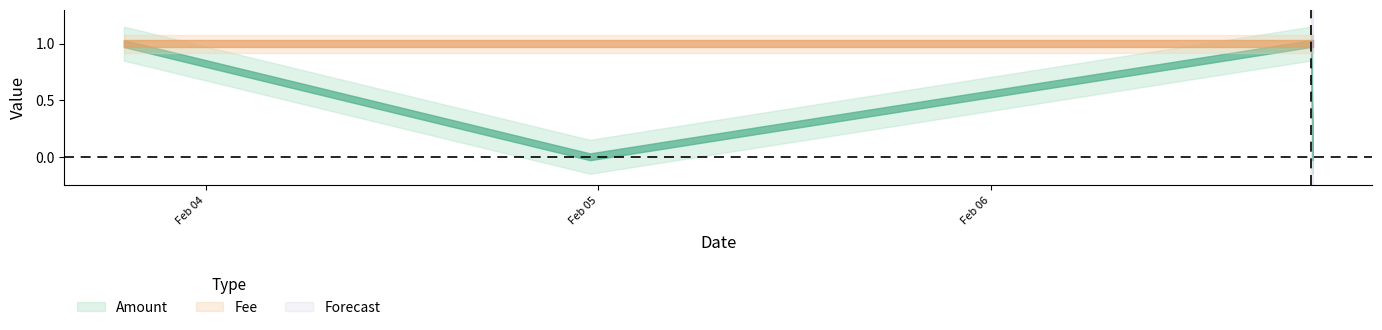

What position from the left is 2018-02-06 19:36:31?

3